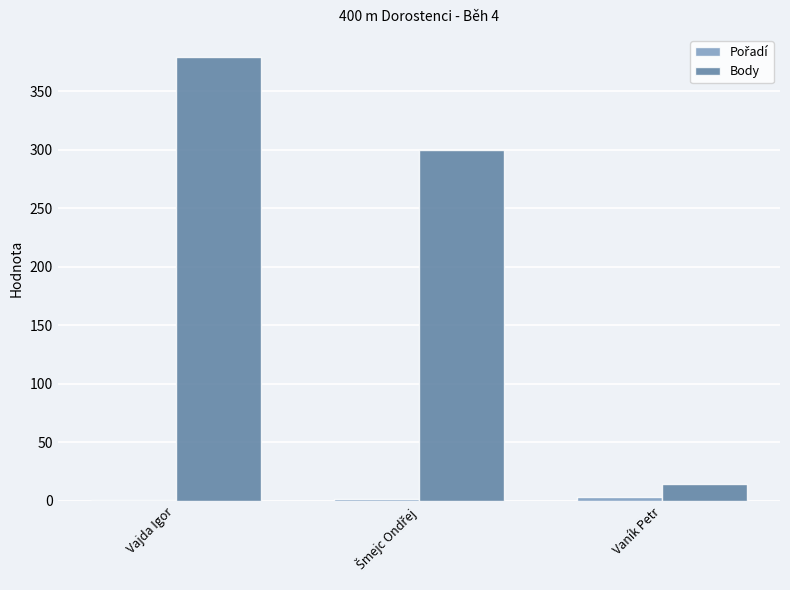

The Body series shows 240 at Vajda Igor. True or false?

False